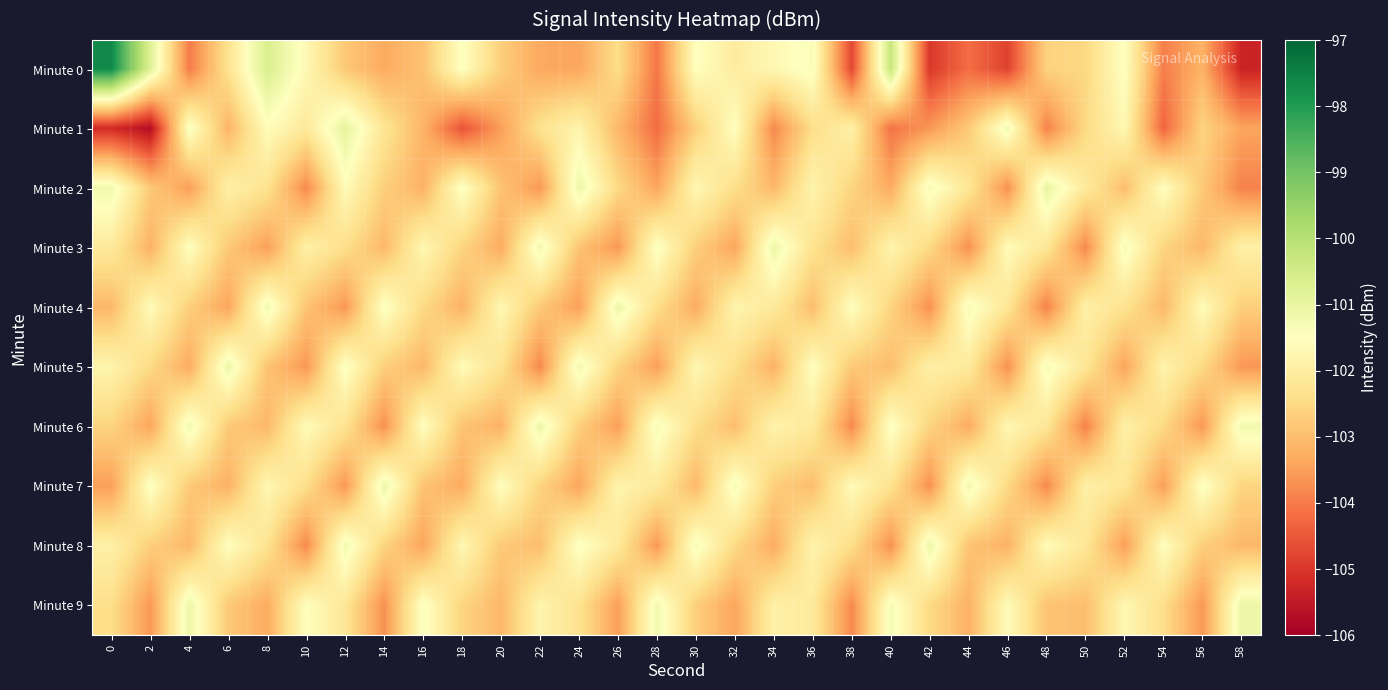

What is the smallest value displayed?

-105.7